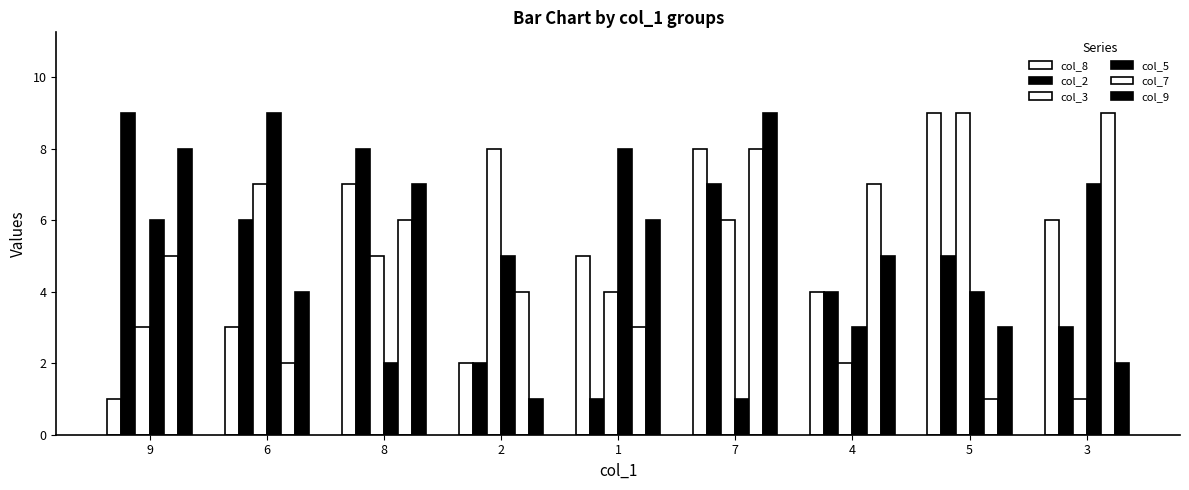

Which label corresponds to the smallest value in the chart?

9